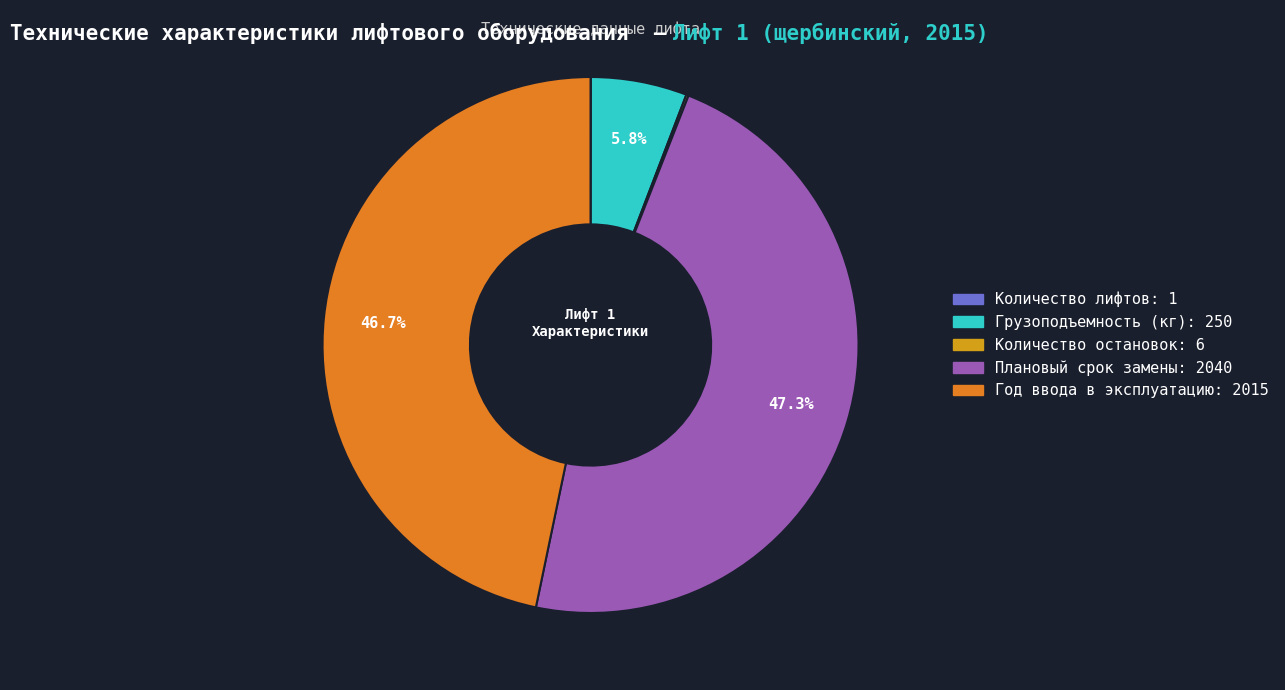

To the nearest percent, what is the difference between the largest and smallest slice percentages?

47%